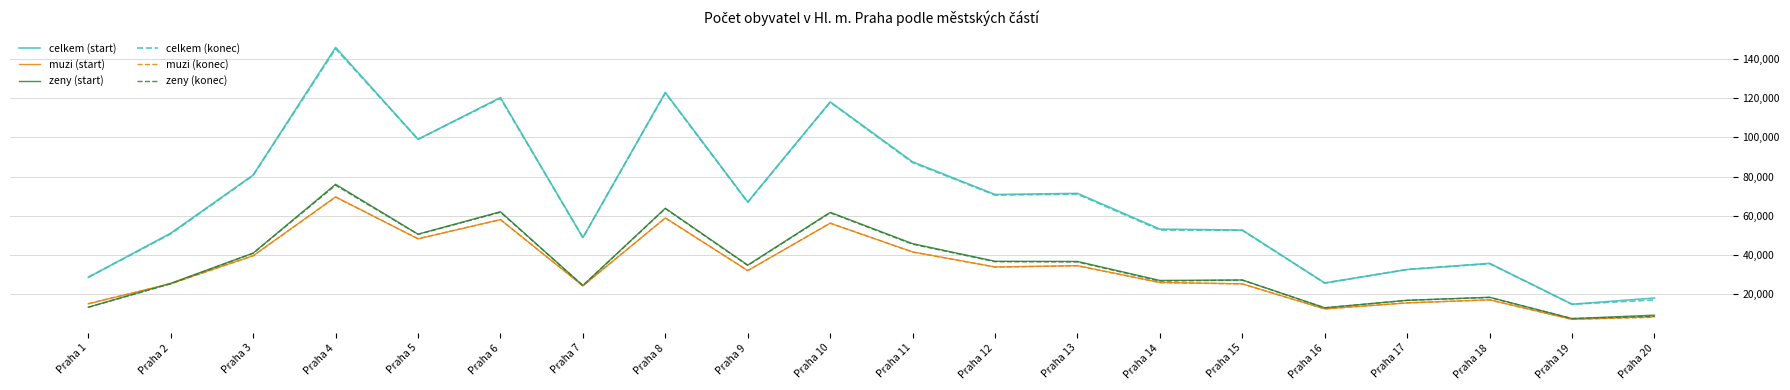

At which category is the sum across all series the highest?

Praha 4